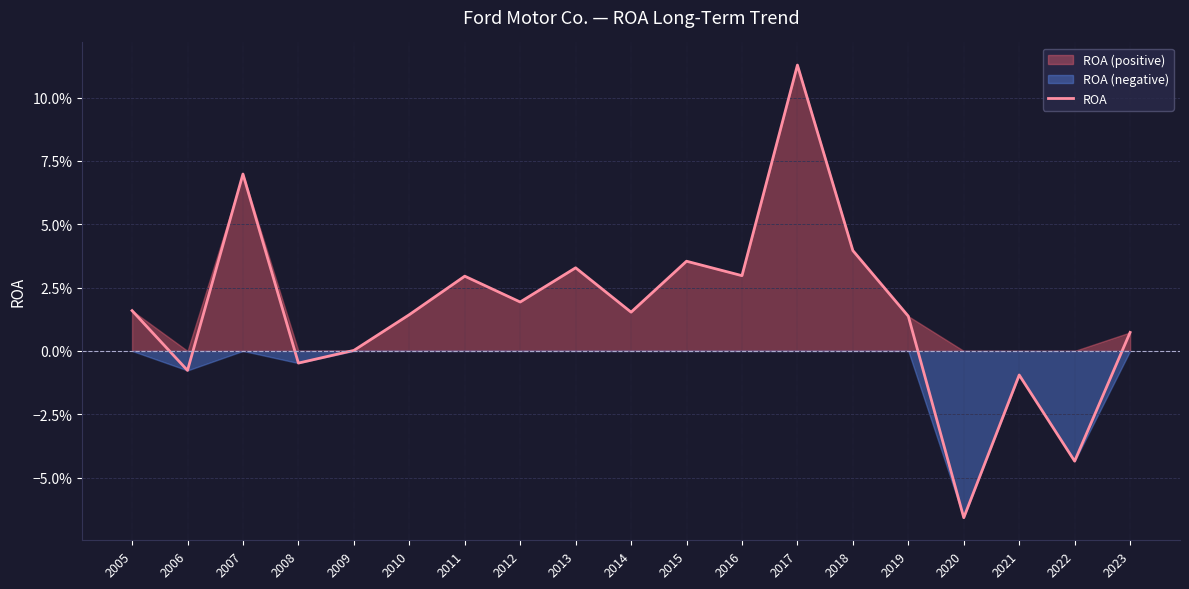

Which has a higher value, 2007 or 2011?

2007